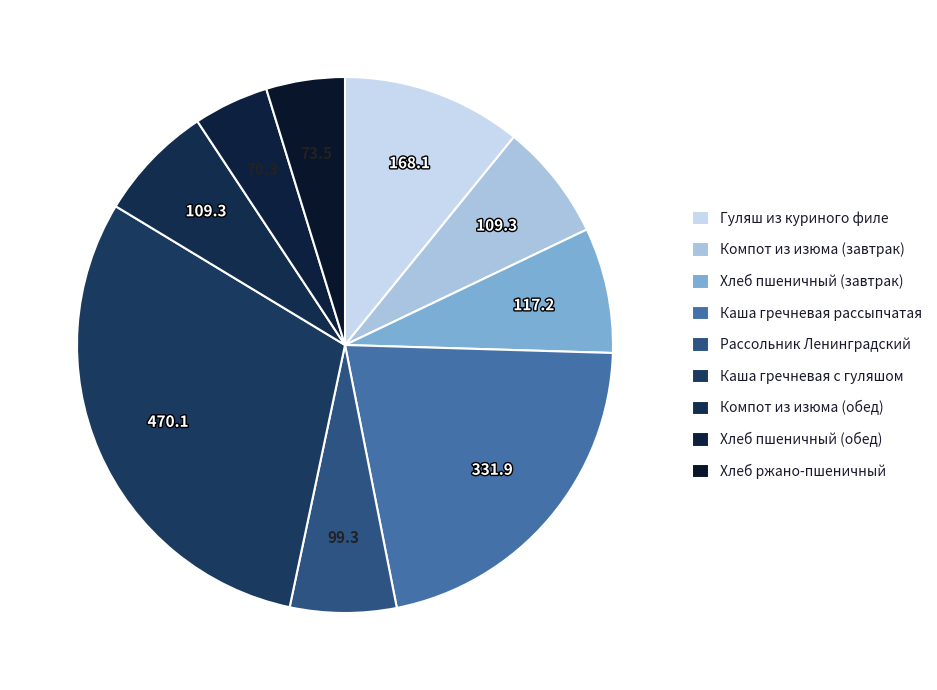

Is there a majority slice in this chart?

No